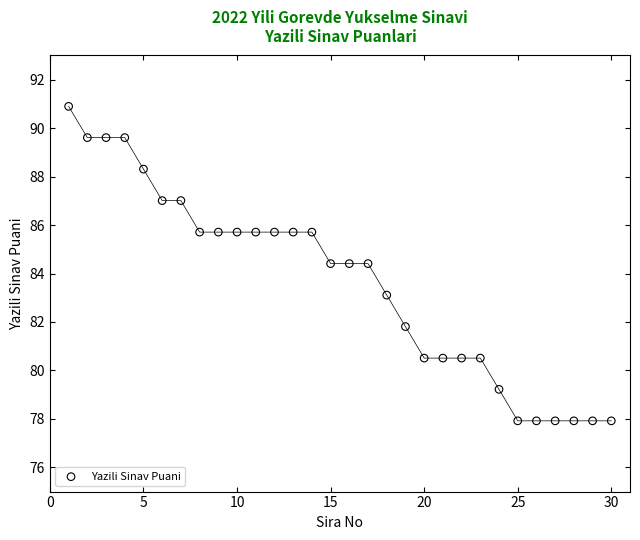

What is the range of X values (max minus min)?

29.0